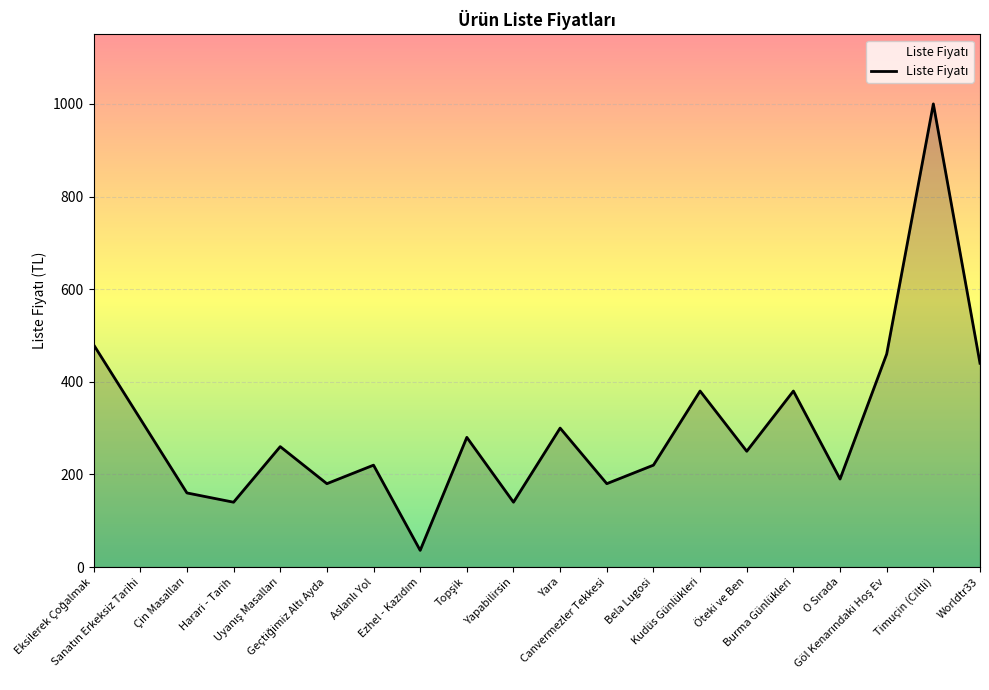

True or false: there are more than 0 points higher than both neighbors.

True